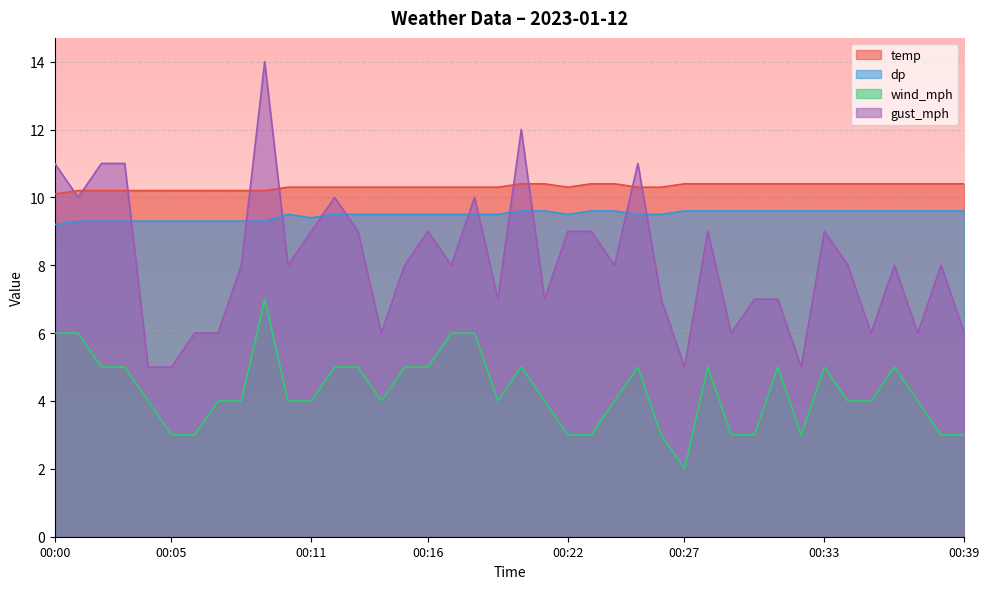

How many interior local peaks does the wind_mph series have?

7